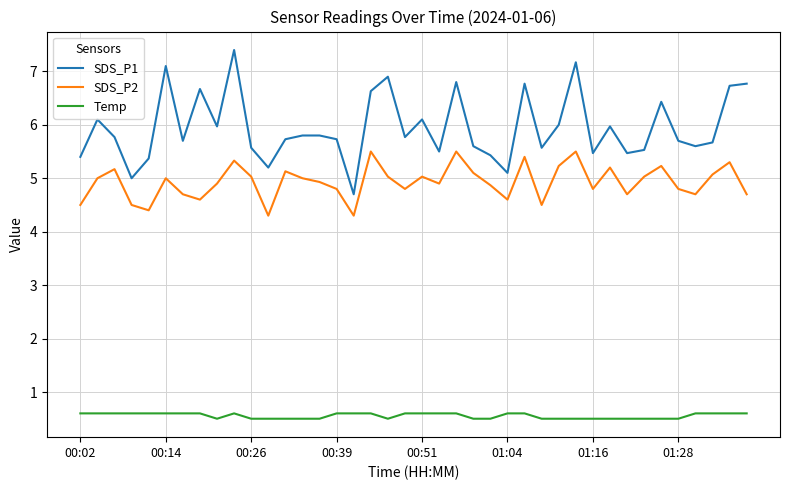

List the series in order of their overall mean, highest first.

SDS_P1, SDS_P2, Temp